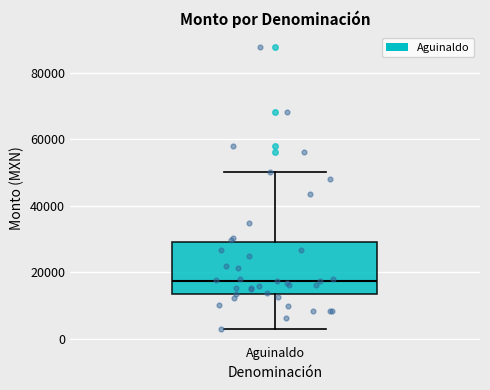

Read this box plot against the y-axis: the position of the median line, the range covered by the box, and the ends of both whiskers. The values are not printed on the chart, so give them approximately, as read against the axis.

median 18000, box 14000 to 30000, whiskers 4000 to 50000